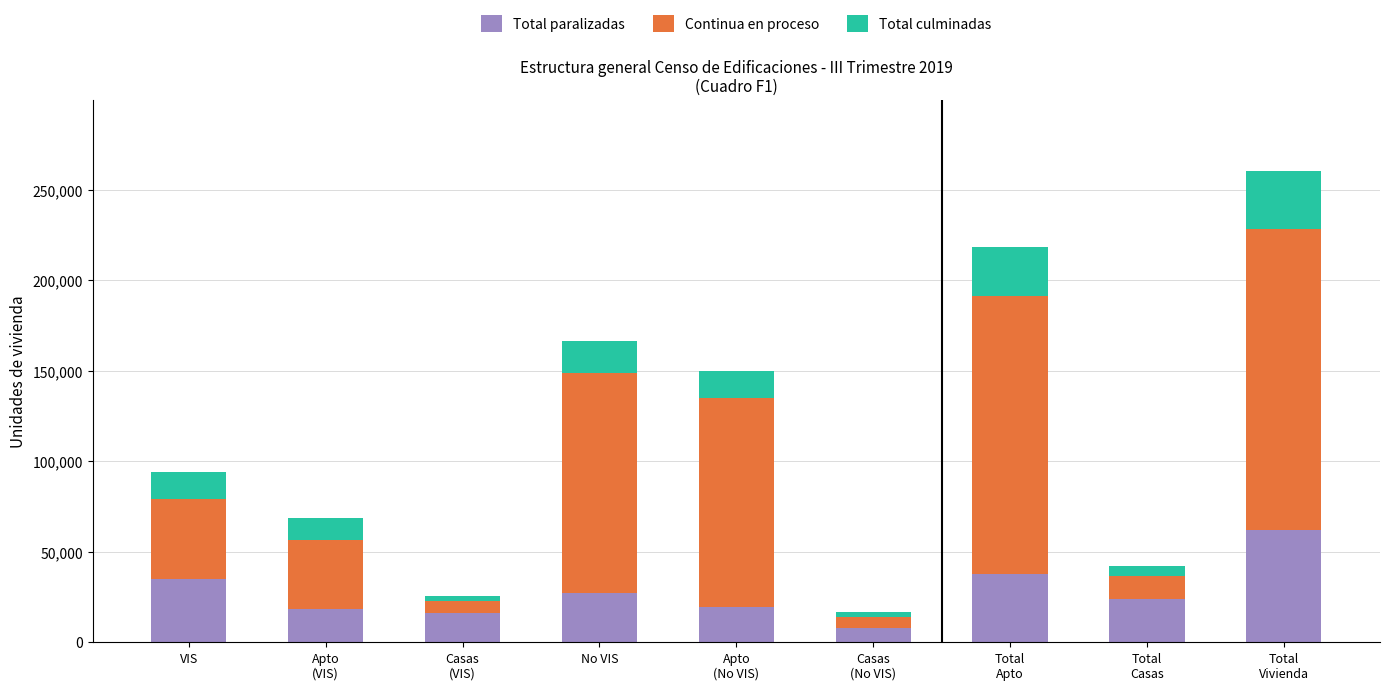

What is the sum of the Total paralizadas values at No VIS and Total
Apto?

64875